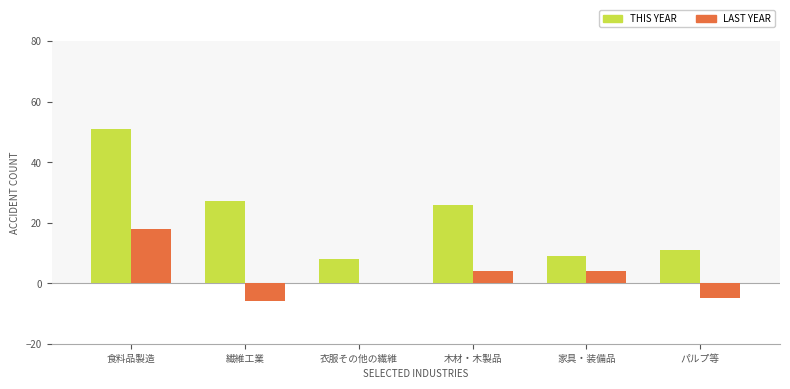

Rank the series by their average value, from lowest to highest.

LAST YEAR, THIS YEAR